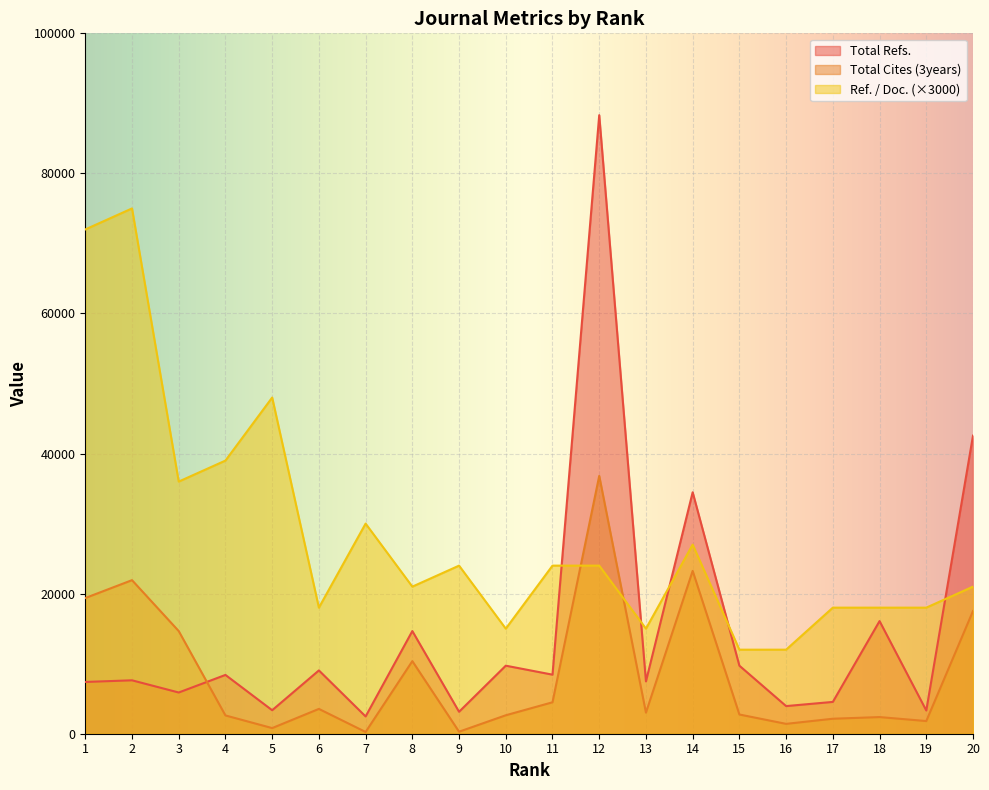

At which category is the sum across all series the highest?

12